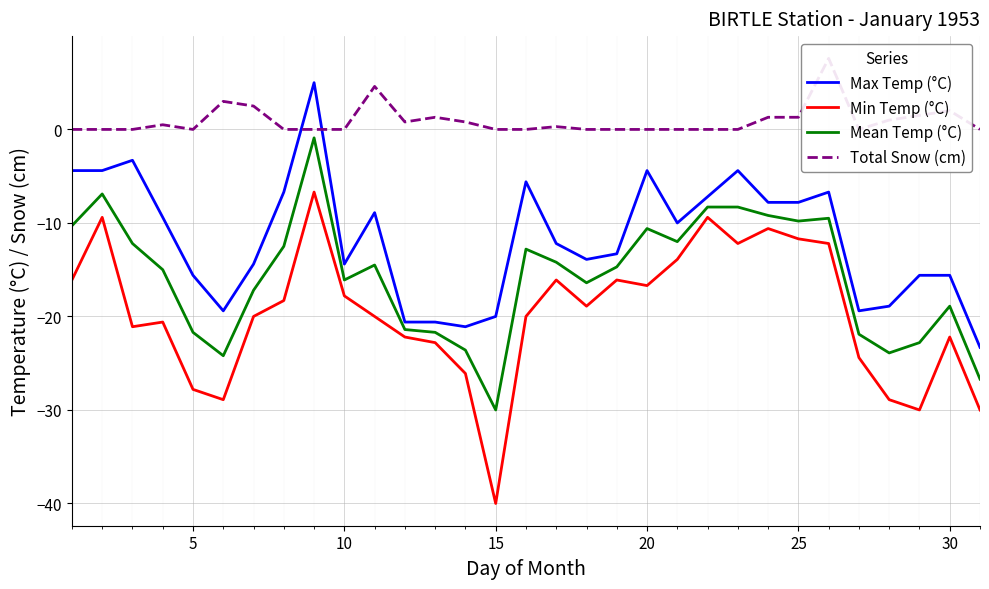

In Min Temp (°C), how many points are higher than both neighbors (excluding endpoints)?

8